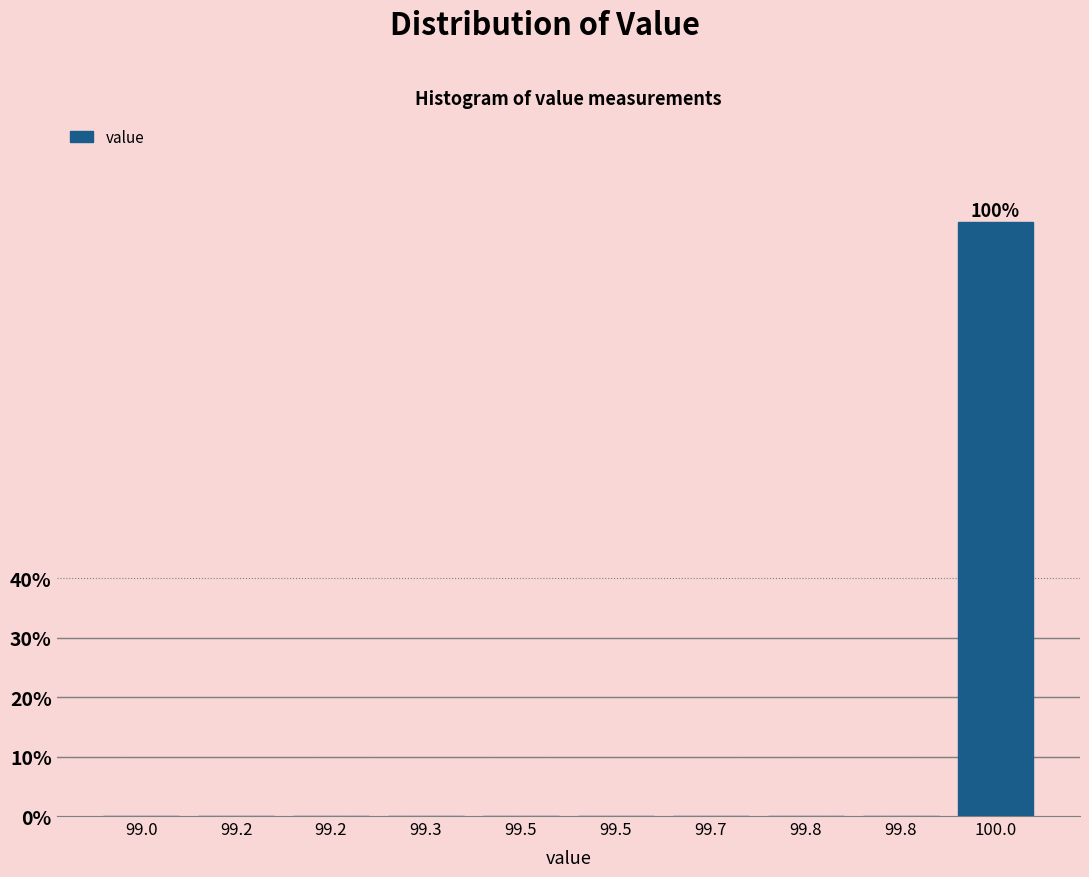

Are the bars horizontal?

No